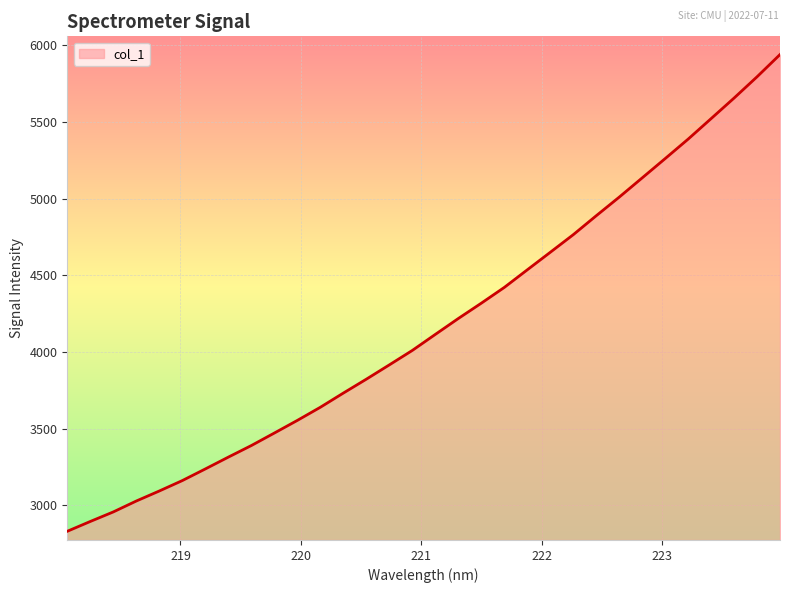

What is the greatest value displayed?

5939.5